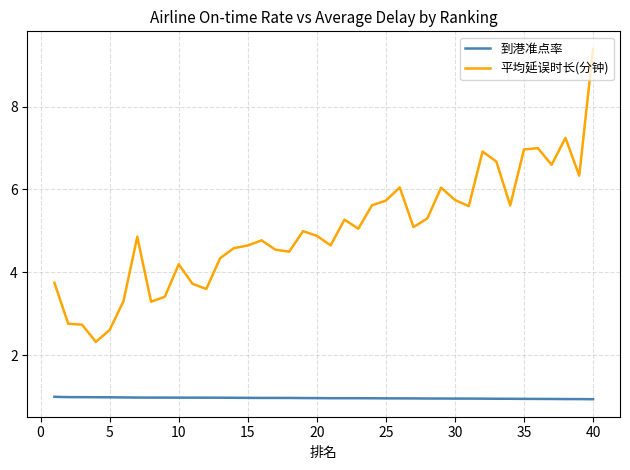

Which series has the widest spread of values?

平均延误时长(分钟)